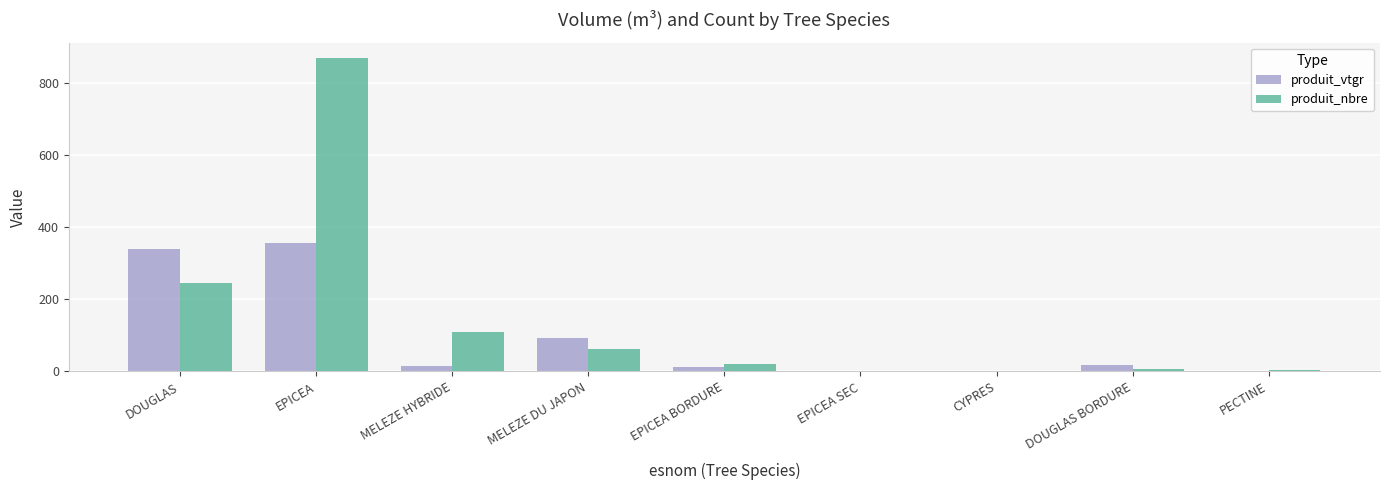

Count the number of categories in the chart.

9